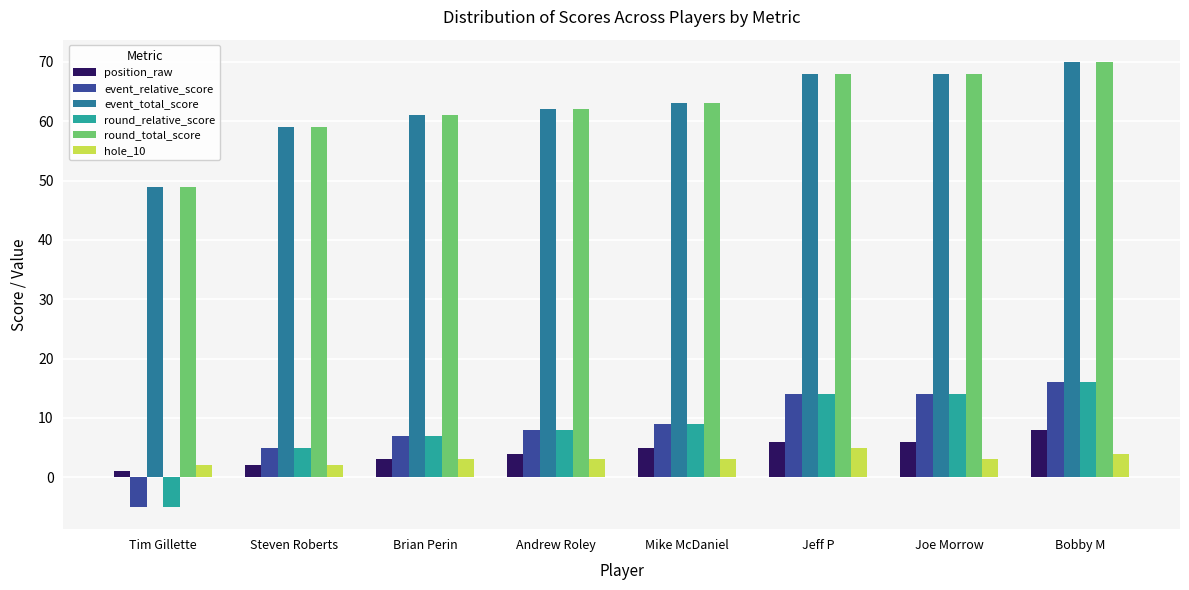

The event_total_score series shows 37 at Steven Roberts. True or false?

False